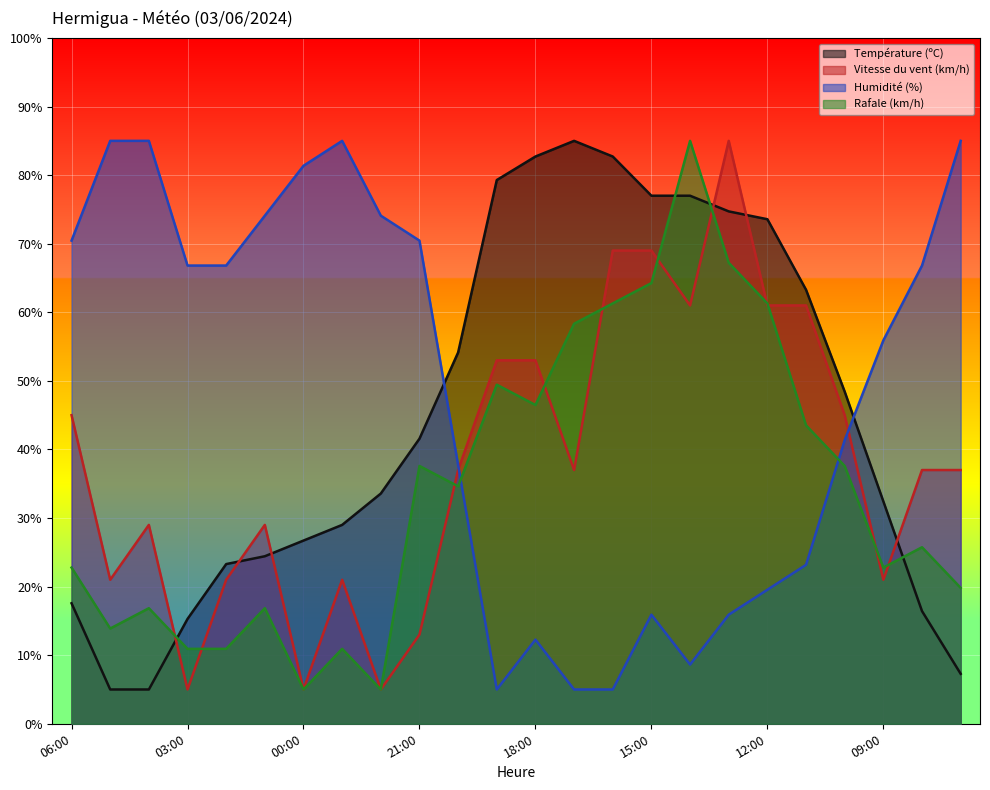

Count the number of categories in the chart.

24